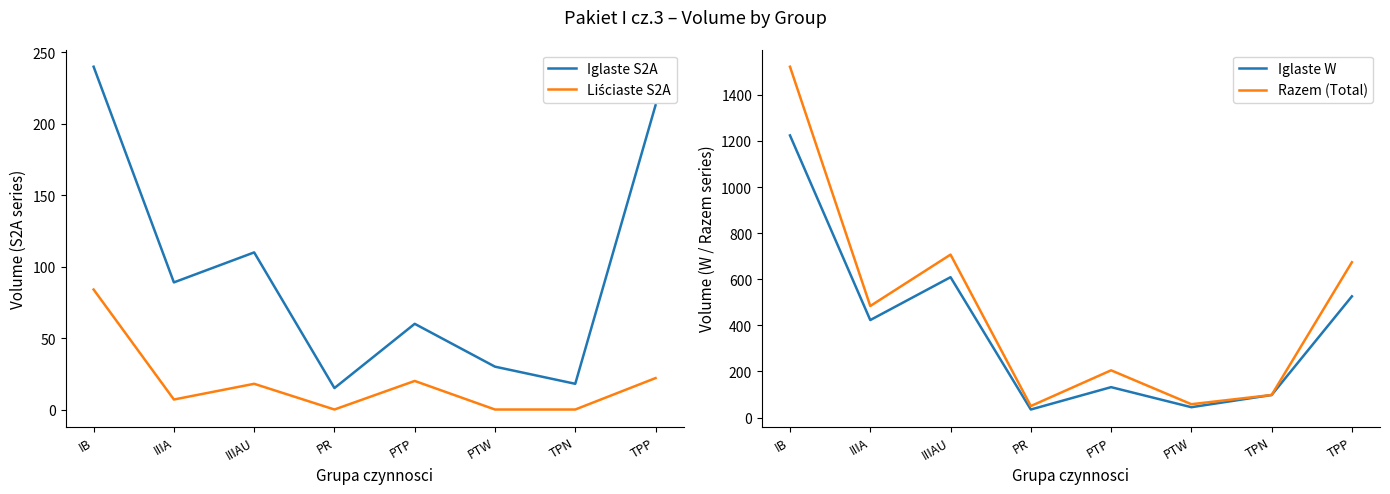

What is the difference between the maximum and minimum values in the Iglaste W series?

1189